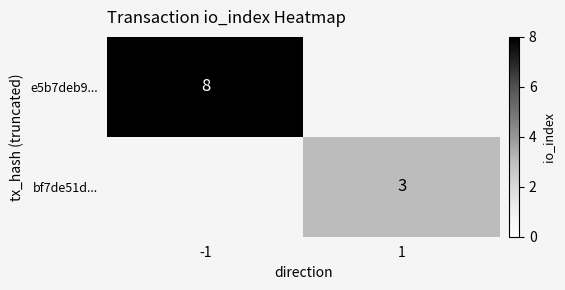

The bf7de51d... series shows 2 at 1. True or false?

False